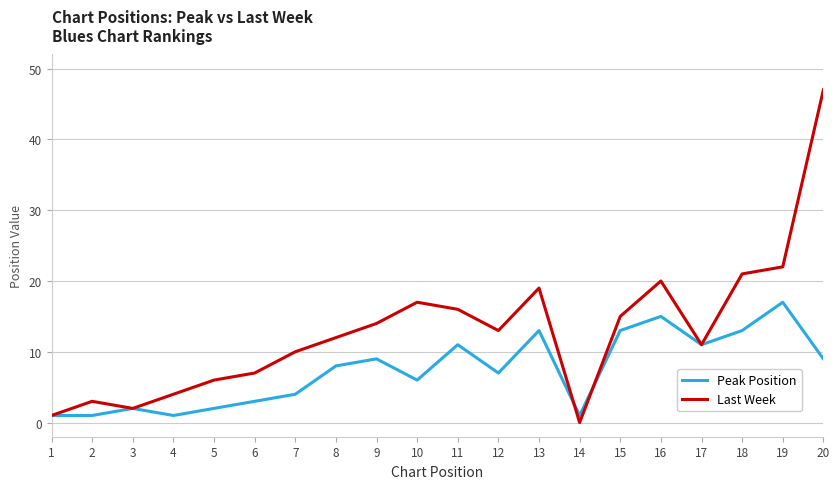

Reading left to right, what are all the values shown in this chart?

Peak Position: 1=1	2=1	3=2	4=1	5=2	6=3	7=4	8=8	9=9	10=6	11=11	12=7	13=13	14=1	15=13	16=15	17=11	18=13	19=17	20=9
Last Week: 1=1	2=3	3=2	4=4	5=6	6=7	7=10	8=12	9=14	10=17	11=16	12=13	13=19	14=0	15=15	16=20	17=11	18=21	19=22	20=47